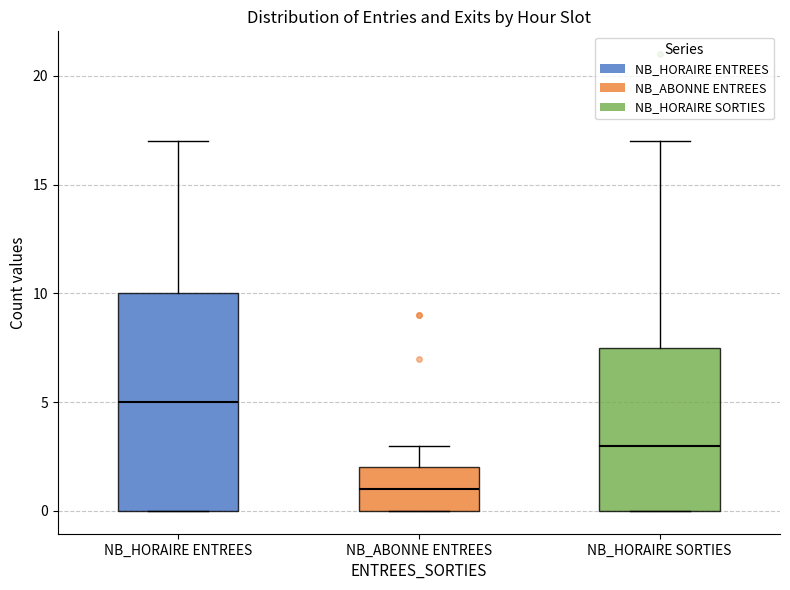

Comparing the boxes themselves (not the whiskers), which one is the tallest?

NB_HORAIRE ENTREES